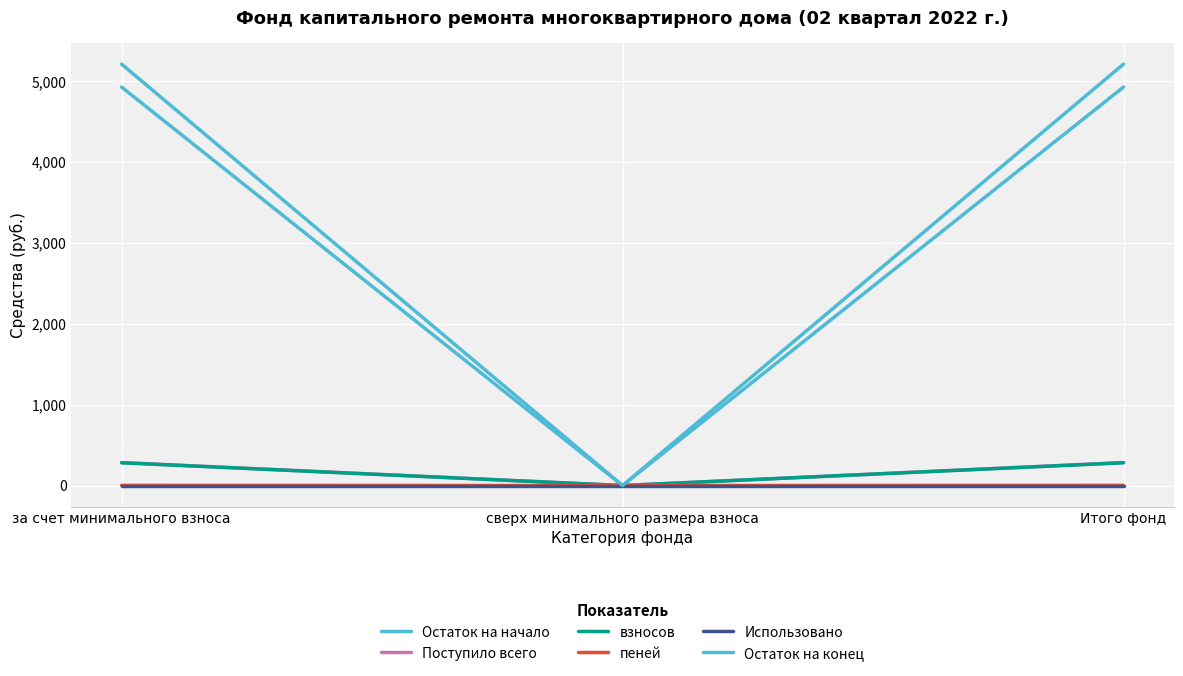

Does the chart have visible grid lines?

Yes